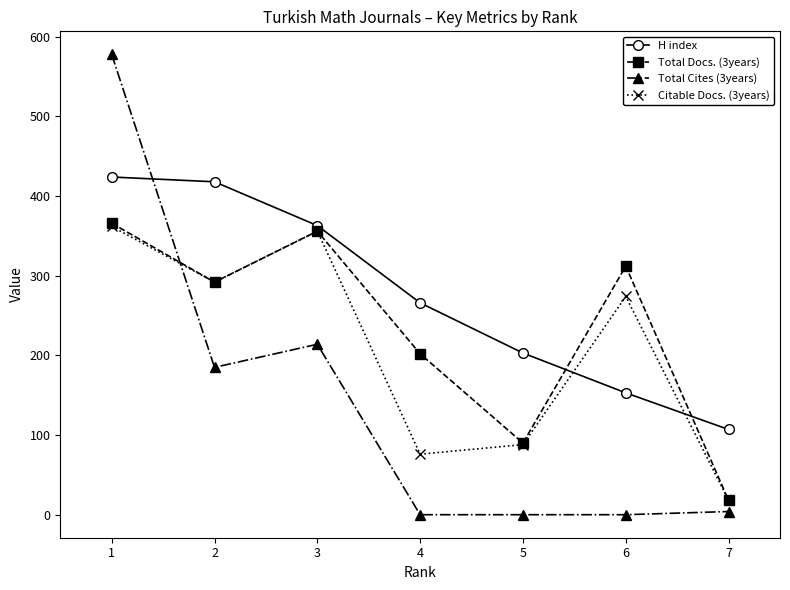

True or false: Total Docs. (3years) has a value of 312 at 6.

True